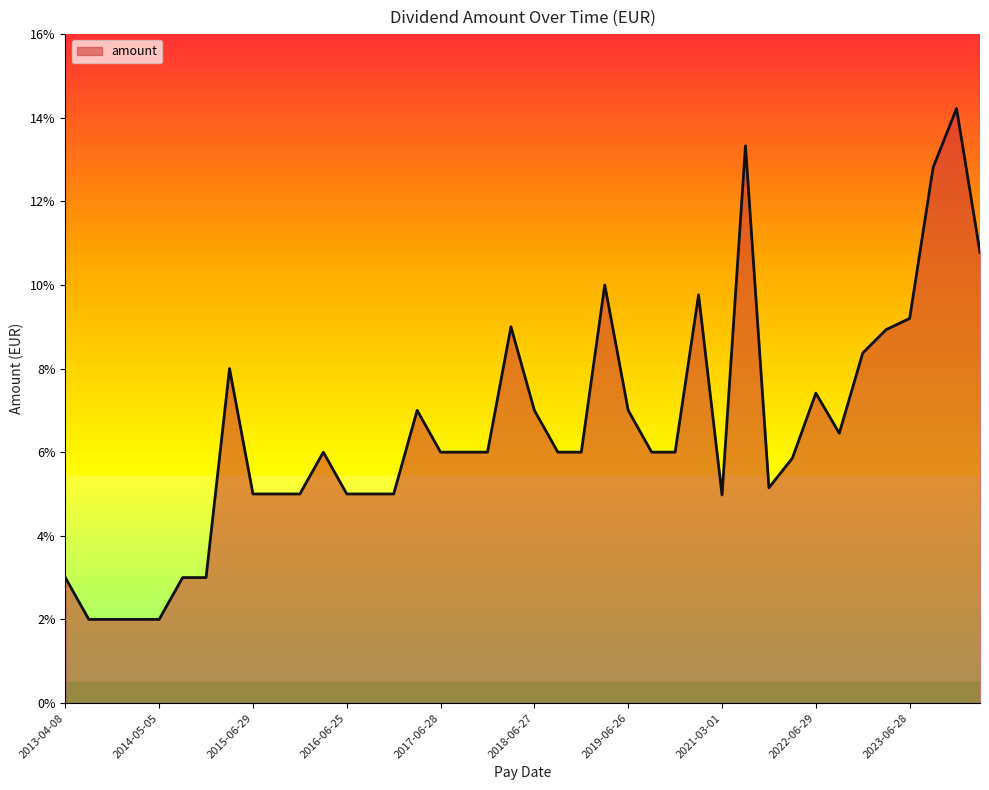

Does the chart have visible grid lines?

No